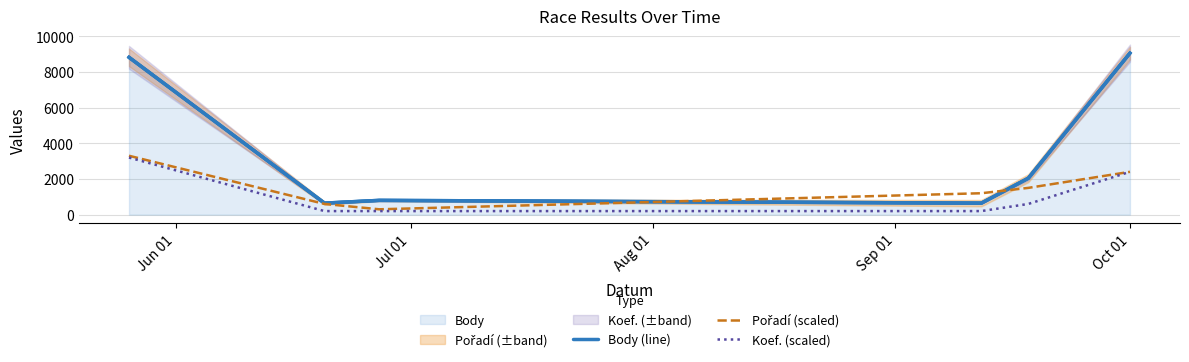

List the series in order of their peak value, lowest first.

Koef. (scaled), Pořadí (scaled), Body (line)